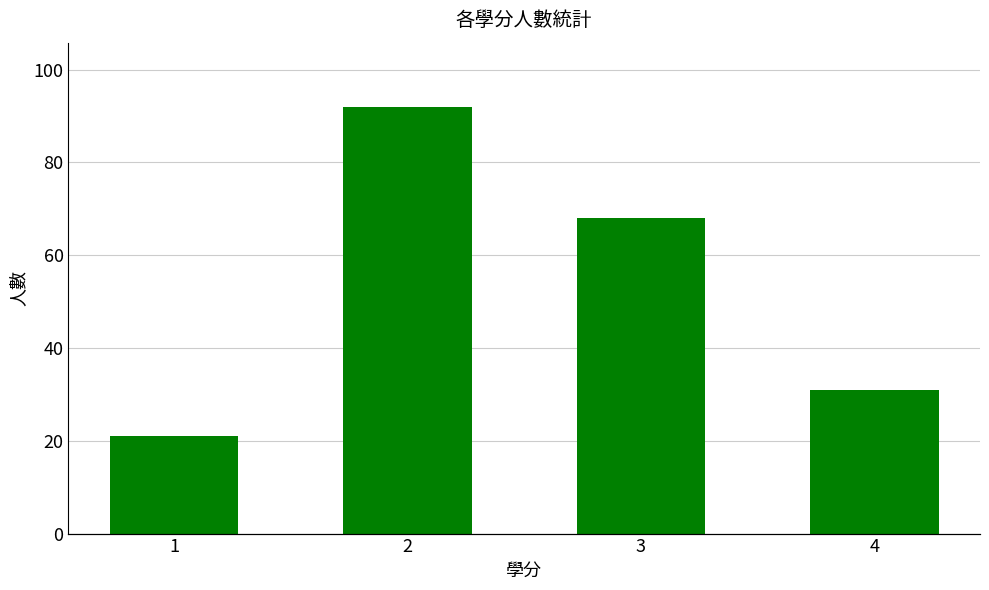

True or false: the data shows 5 at 1.

False